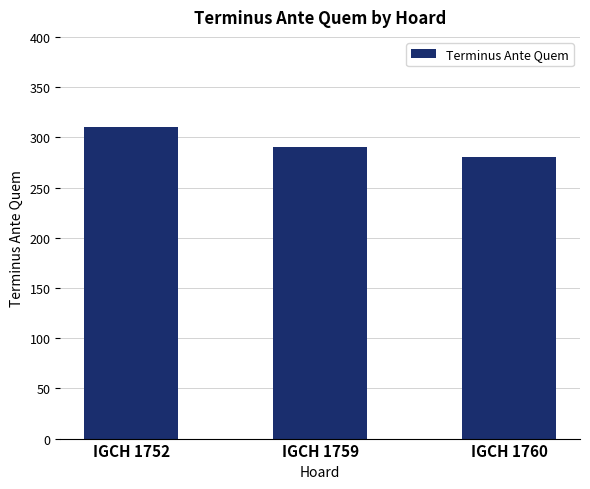

What is the minimum value shown in the chart?

280